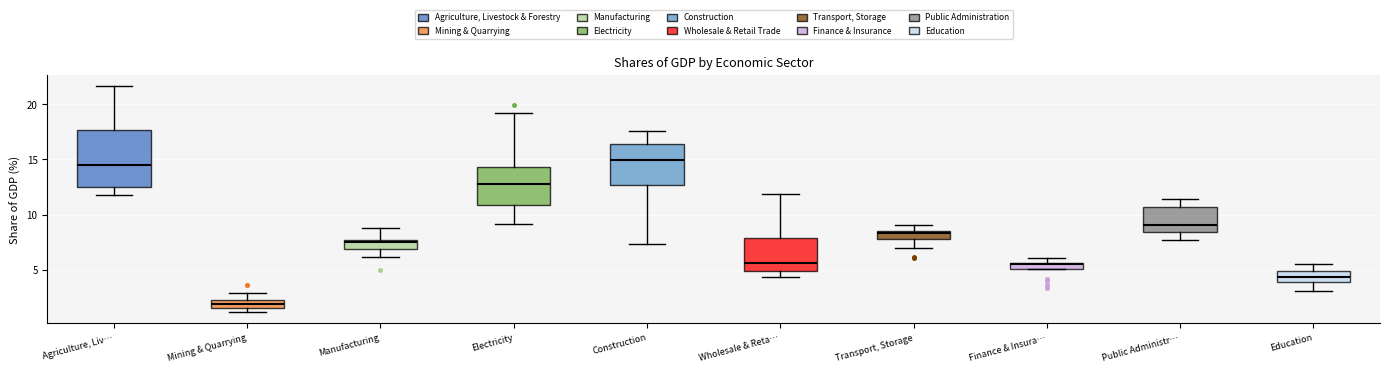

Which box has the lowest median line?

Mining & Quarrying